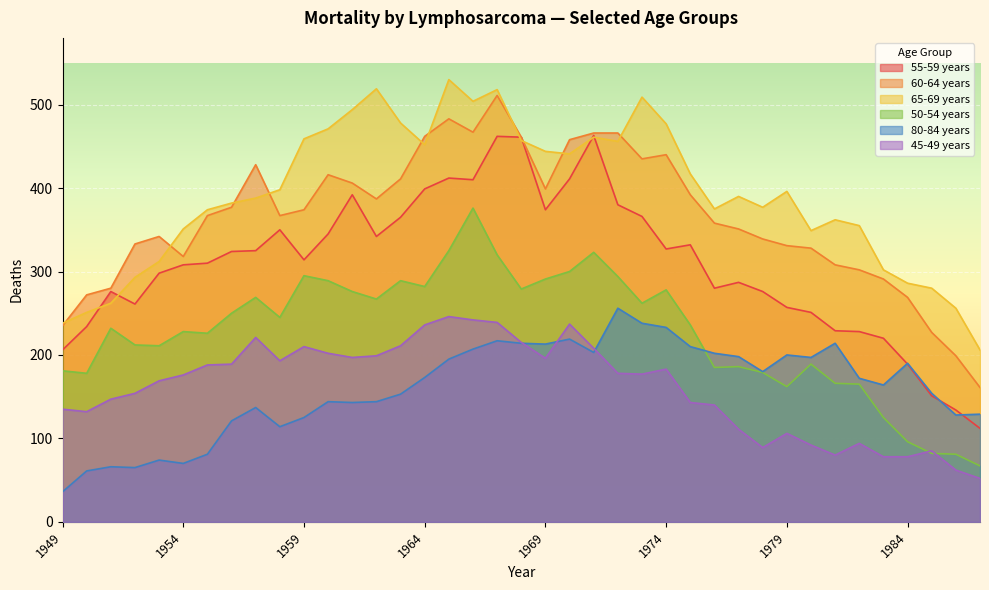

At which label is 55-59 years closest to 287?

1977